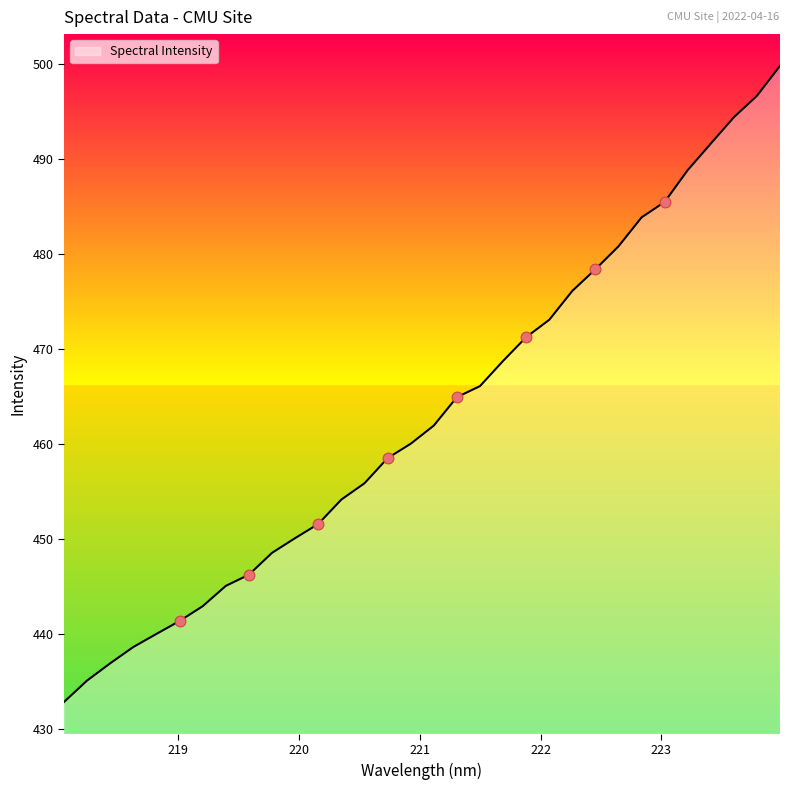

What is the minimum value shown in the chart?

432.9